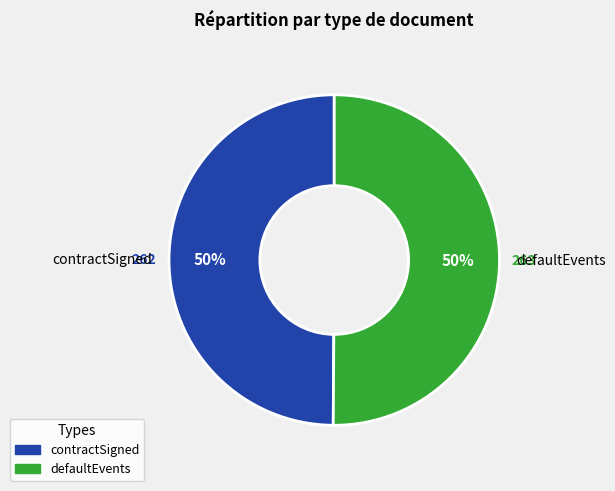

Which slice represents more than half of the pie?

defaultEvents